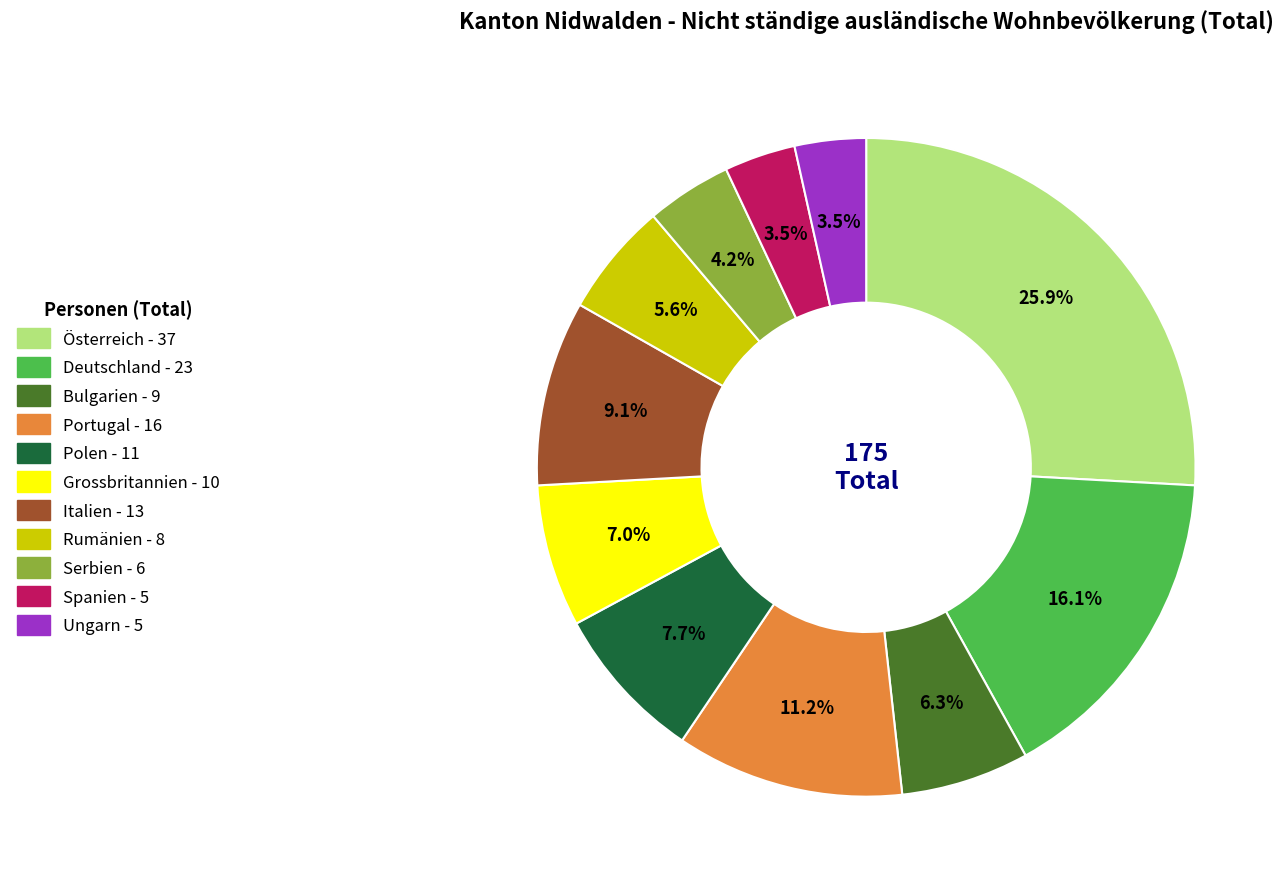

To the nearest percent, what is the combined percentage of Polen and Serbien?

12%